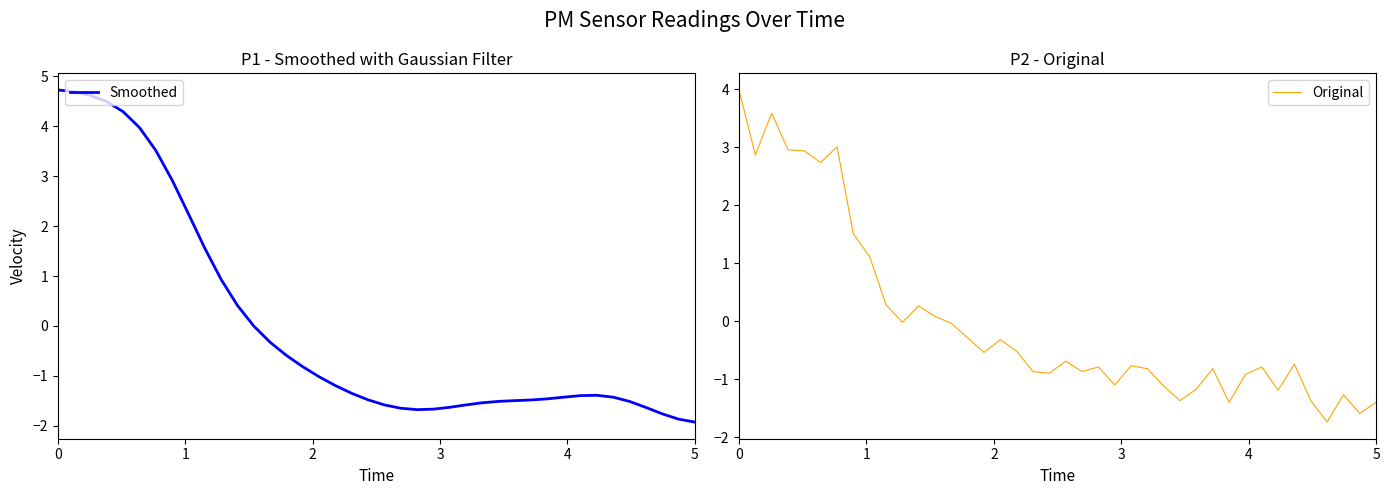

Which series has the widest spread of values?

Smoothed